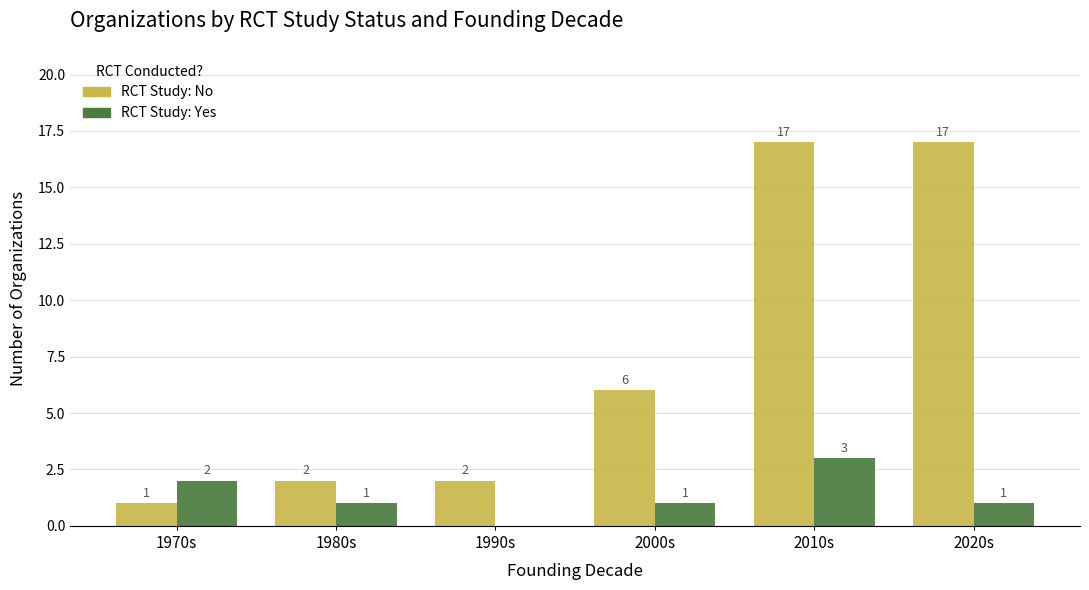

What is the greatest value displayed?

17